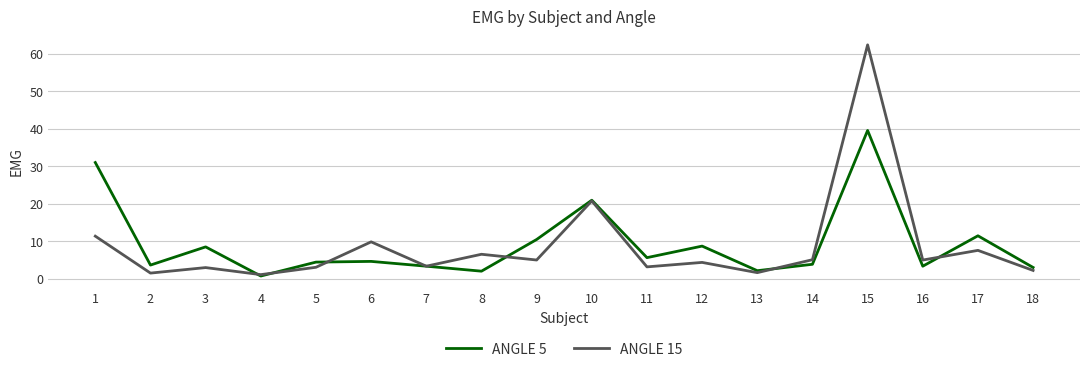

Is this an area chart (filled region under the line)?

No